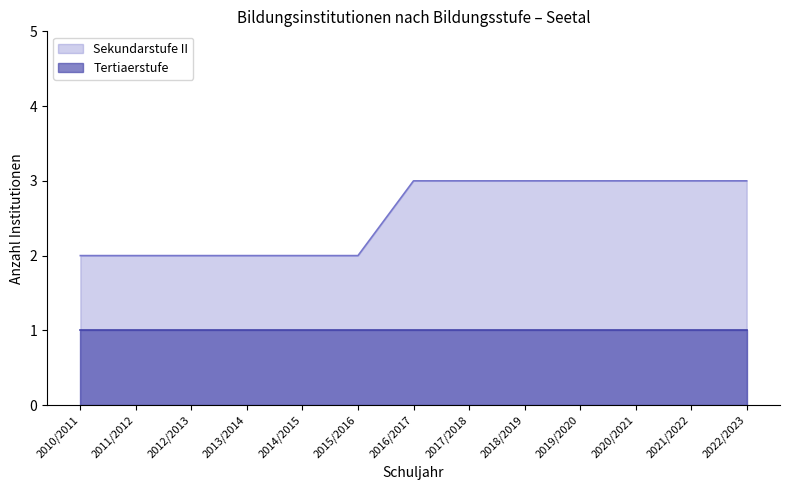

Approximately how many times larger is the value at 2017/2018 compared to 2012/2013?

1.5